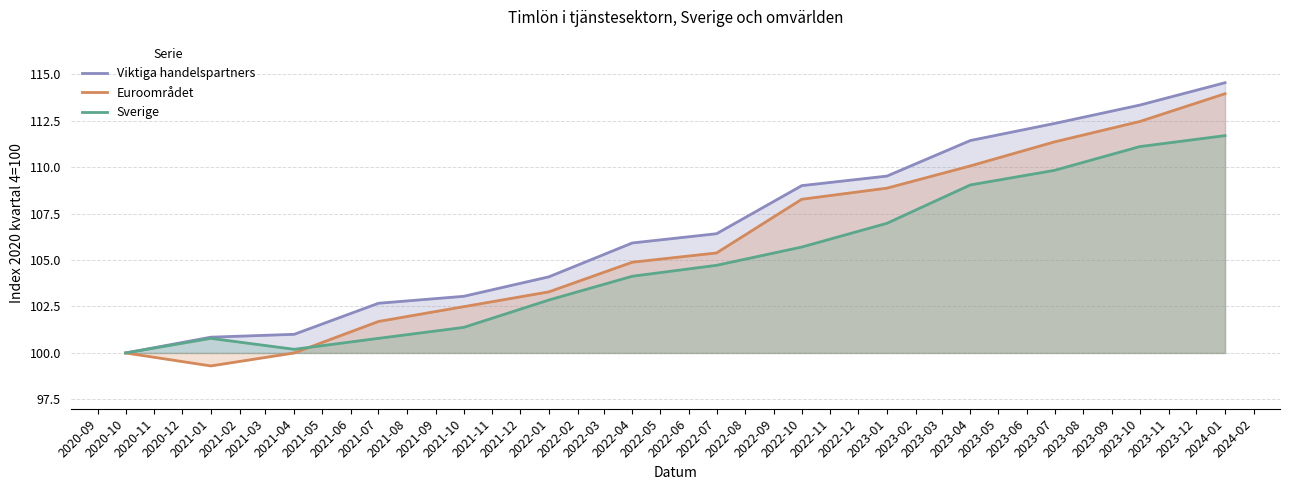

In Sverige, how many points are lower than both neighbors (excluding endpoints)?

1